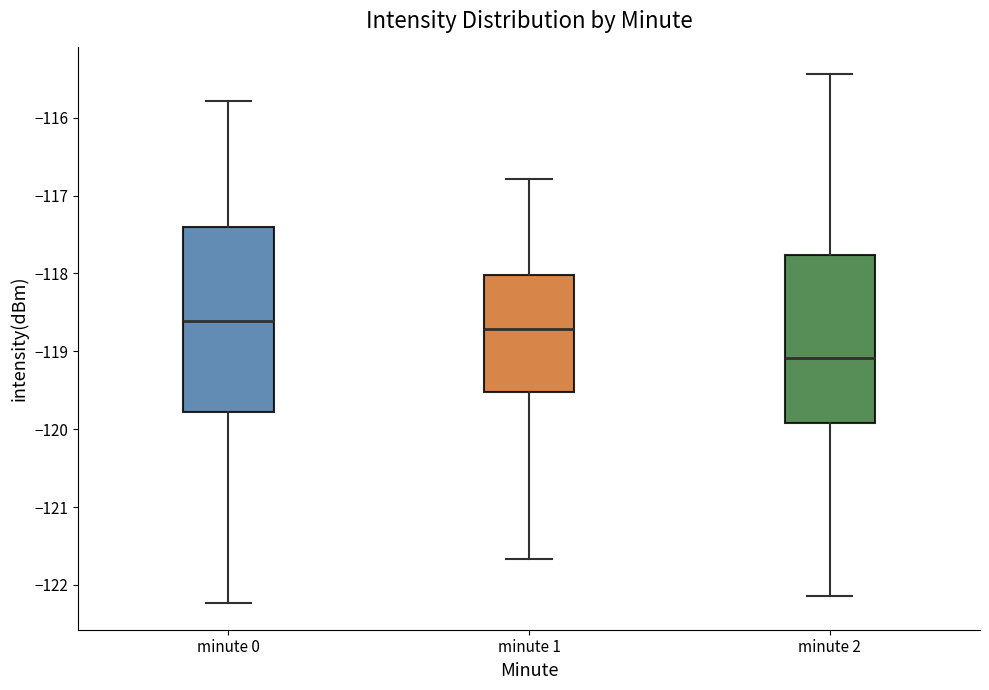

Which box's median line is the highest?

minute 0